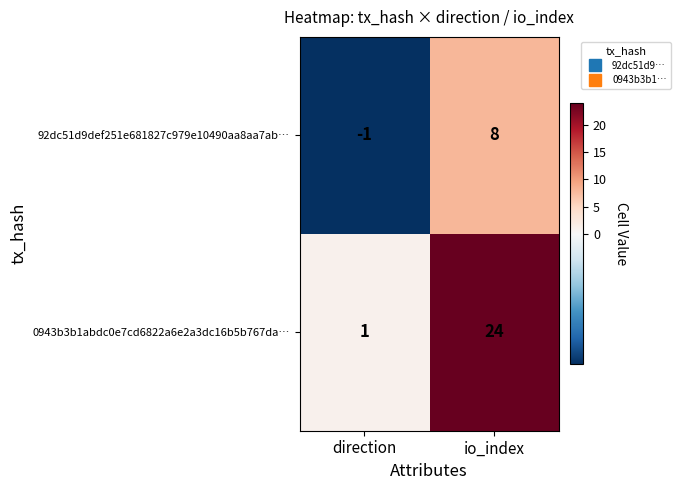

What is the sum of the 0943b3b1abdc0e7cd6822a6e2a3dc16b5b767da… values at direction and io_index?

25